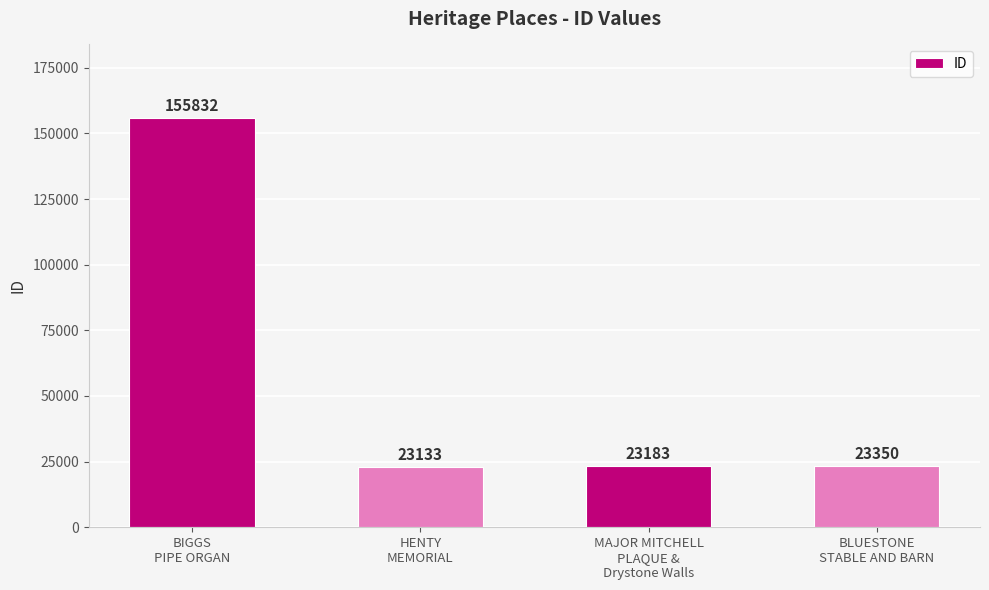

Reading left to right, list all the values displayed in this chart.

155832	23133	23183	23350